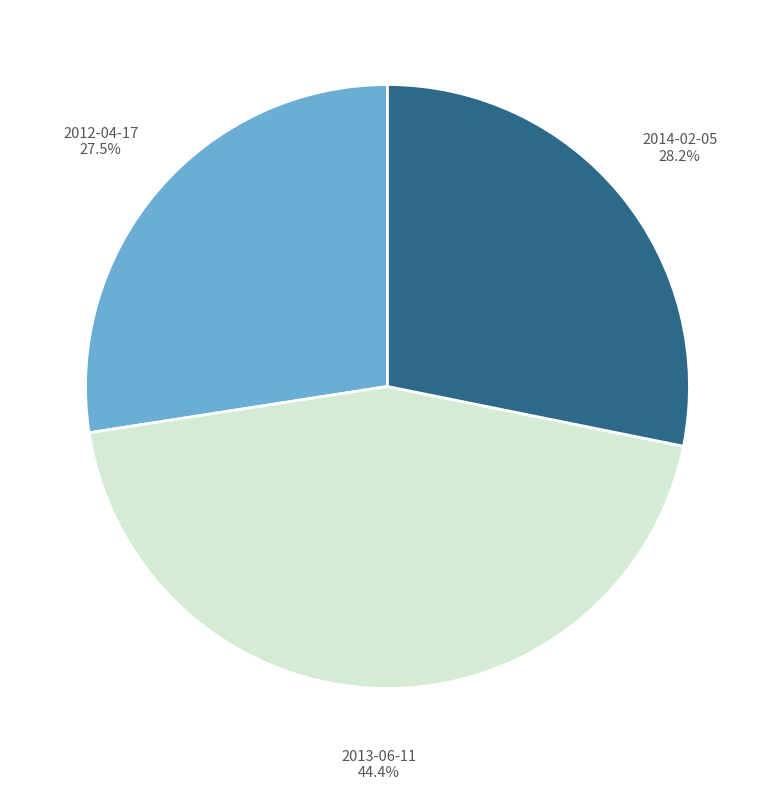

What is the smallest slice in the pie chart?

2012-04-17